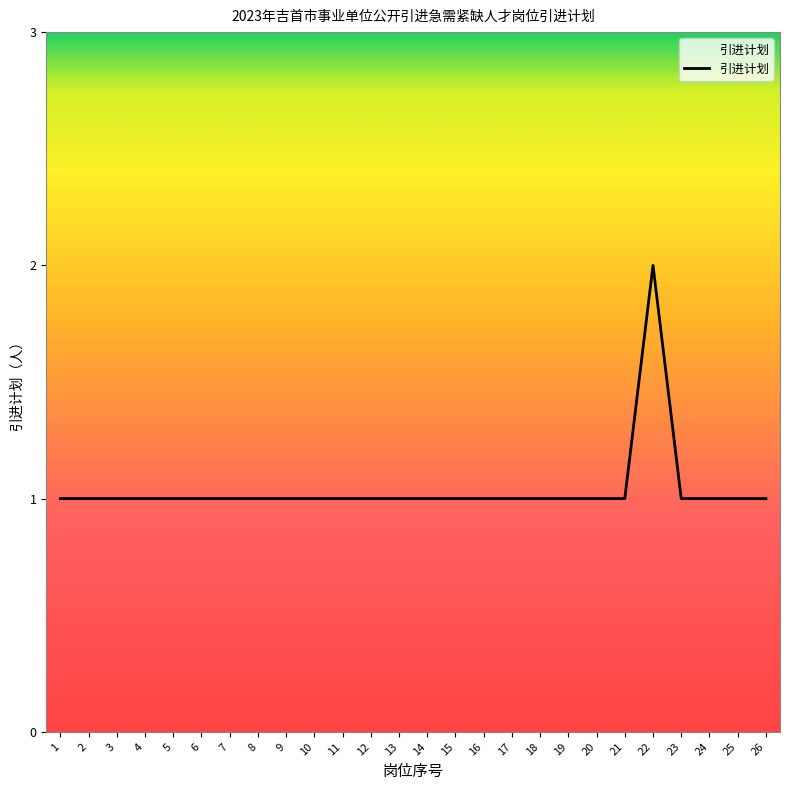

True or false: the data shows 1 at 10.

True